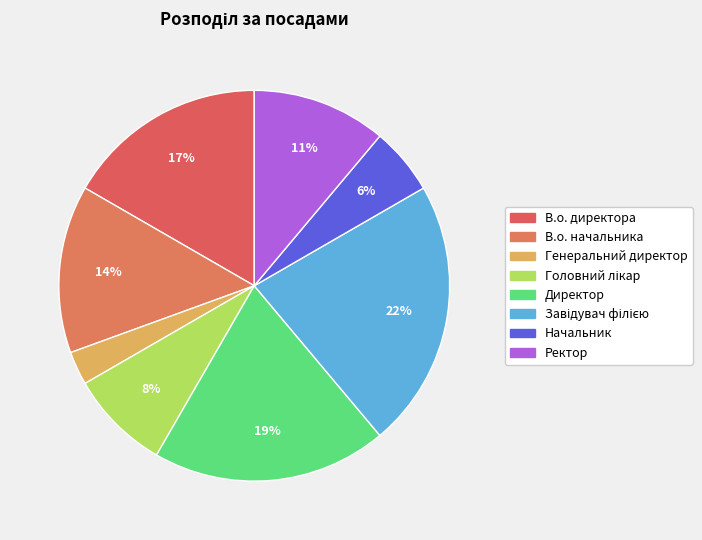

How many segments does this pie chart have?

8